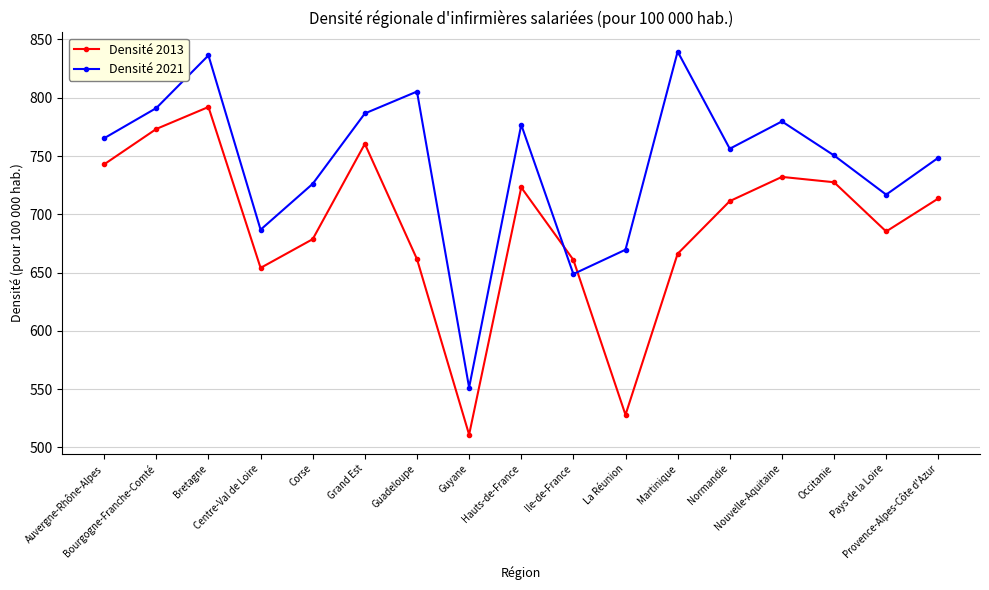

What is the difference between the highest and lowest values at Occitanie?

23.0